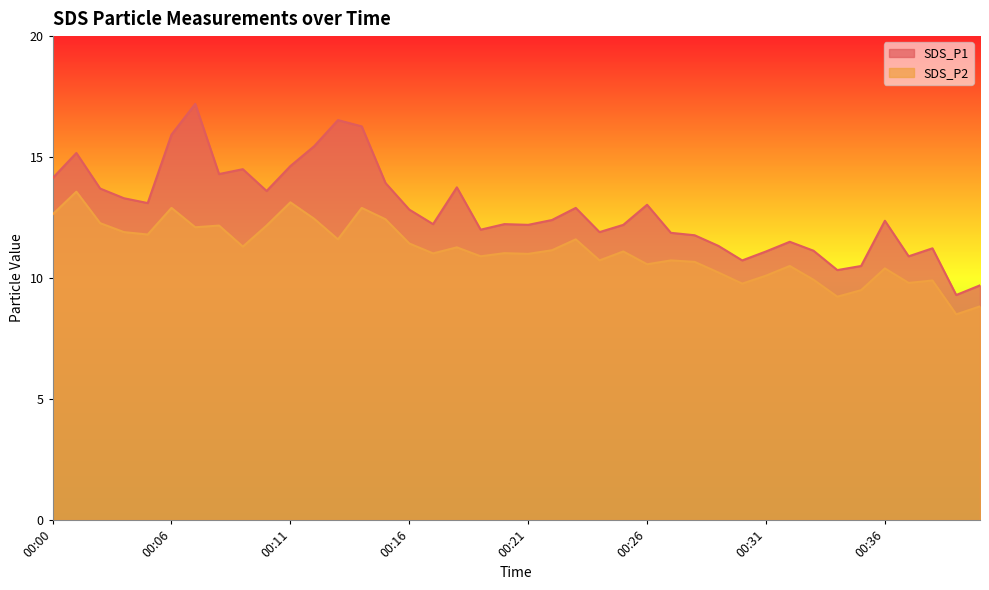

What are all the series names shown in the legend?

SDS_P1, SDS_P2